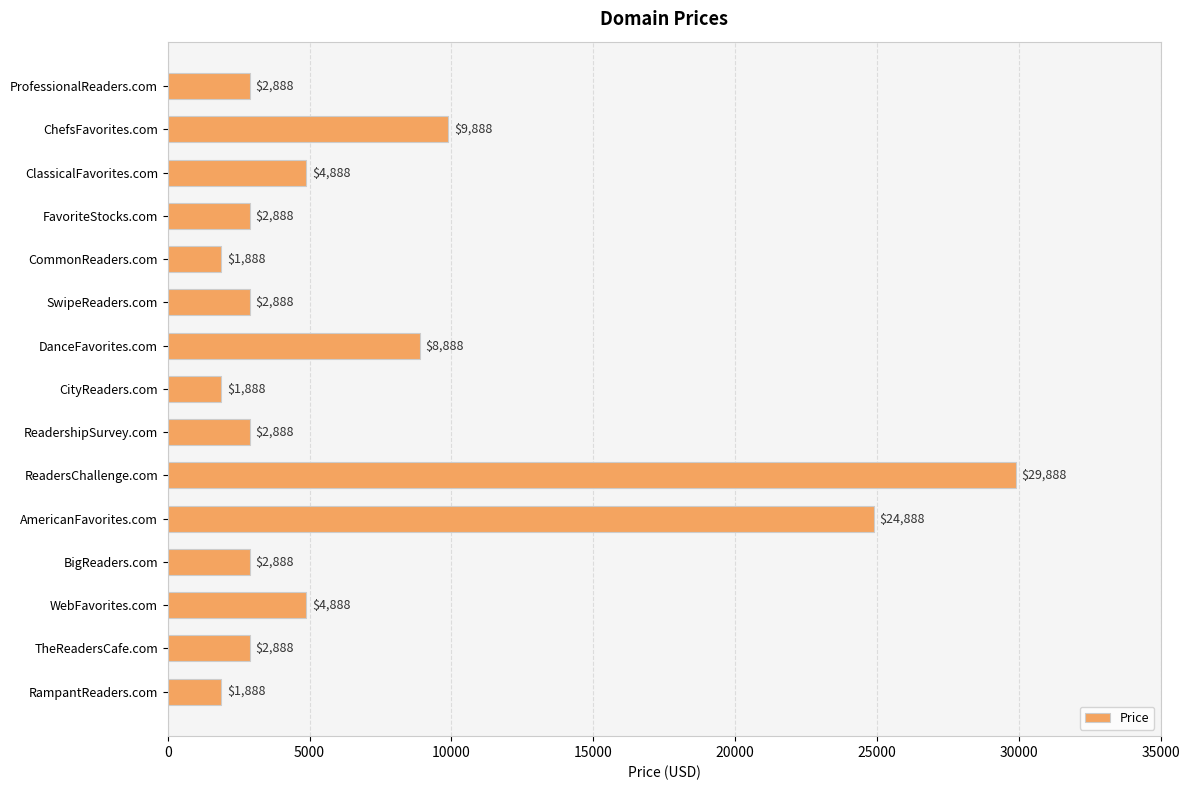

Reading top to bottom, list all the values displayed in this chart.

ProfessionalReaders.com=2888	ChefsFavorites.com=9888	ClassicalFavorites.com=4888	FavoriteStocks.com=2888	CommonReaders.com=1888	SwipeReaders.com=2888	DanceFavorites.com=8888	CityReaders.com=1888	ReadershipSurvey.com=2888	ReadersChallenge.com=29888	AmericanFavorites.com=24888	BigReaders.com=2888	WebFavorites.com=4888	TheReadersCafe.com=2888	RampantReaders.com=1888